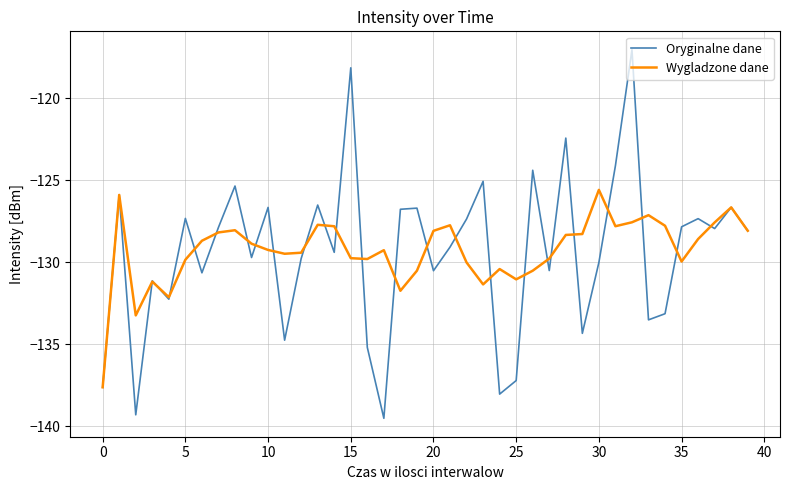

What is the highest value of the Oryginalne dane series?

-117.0